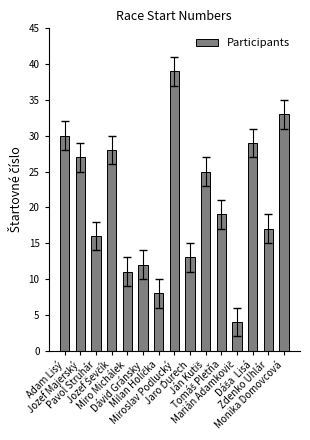

How many values are below 19?

7